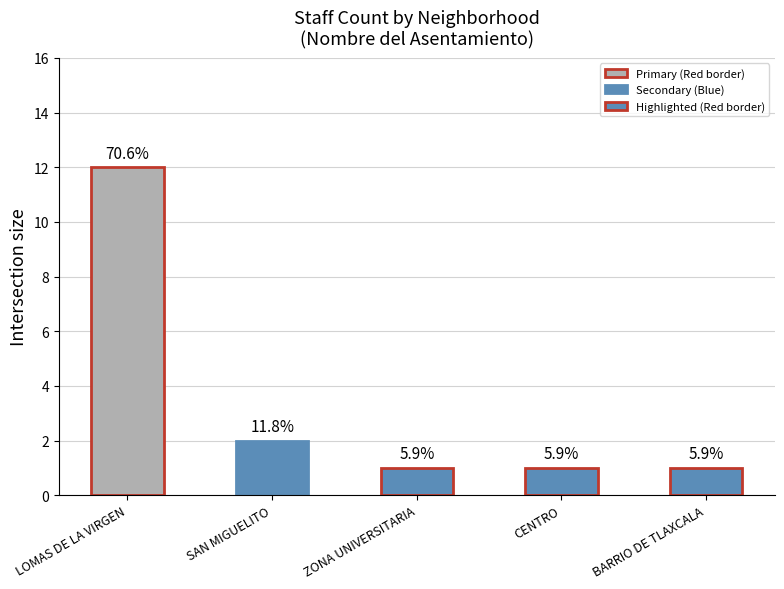

What is the difference between the maximum and second lowest values?

11